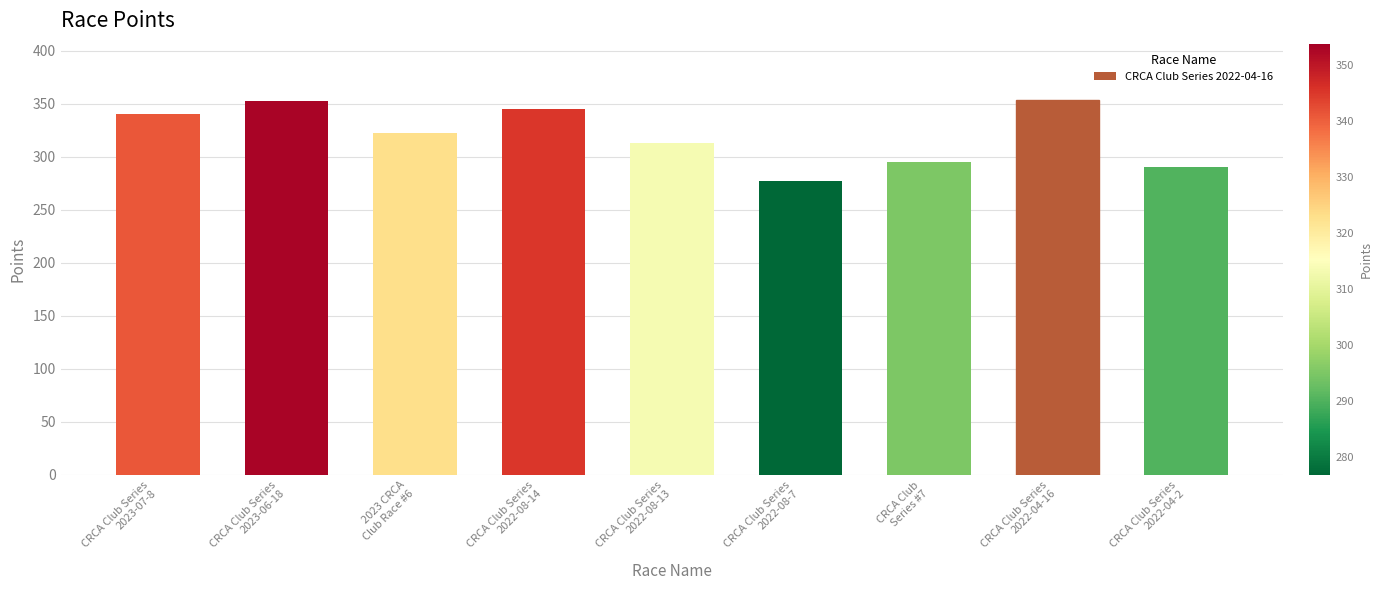

Are the bars grouped side by side (vs. stacked)?

No